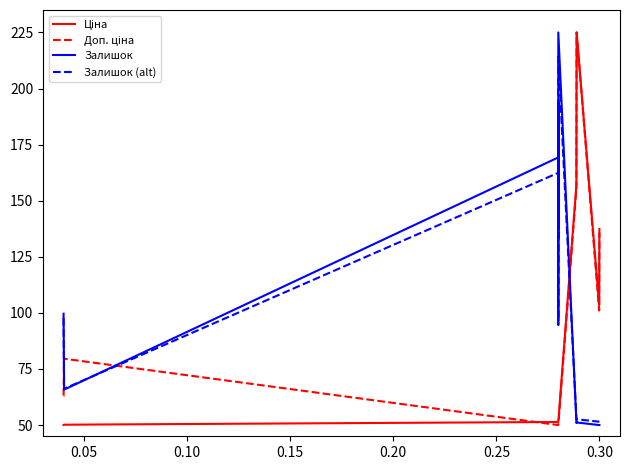

What is the minimum value shown in the chart?

50.0